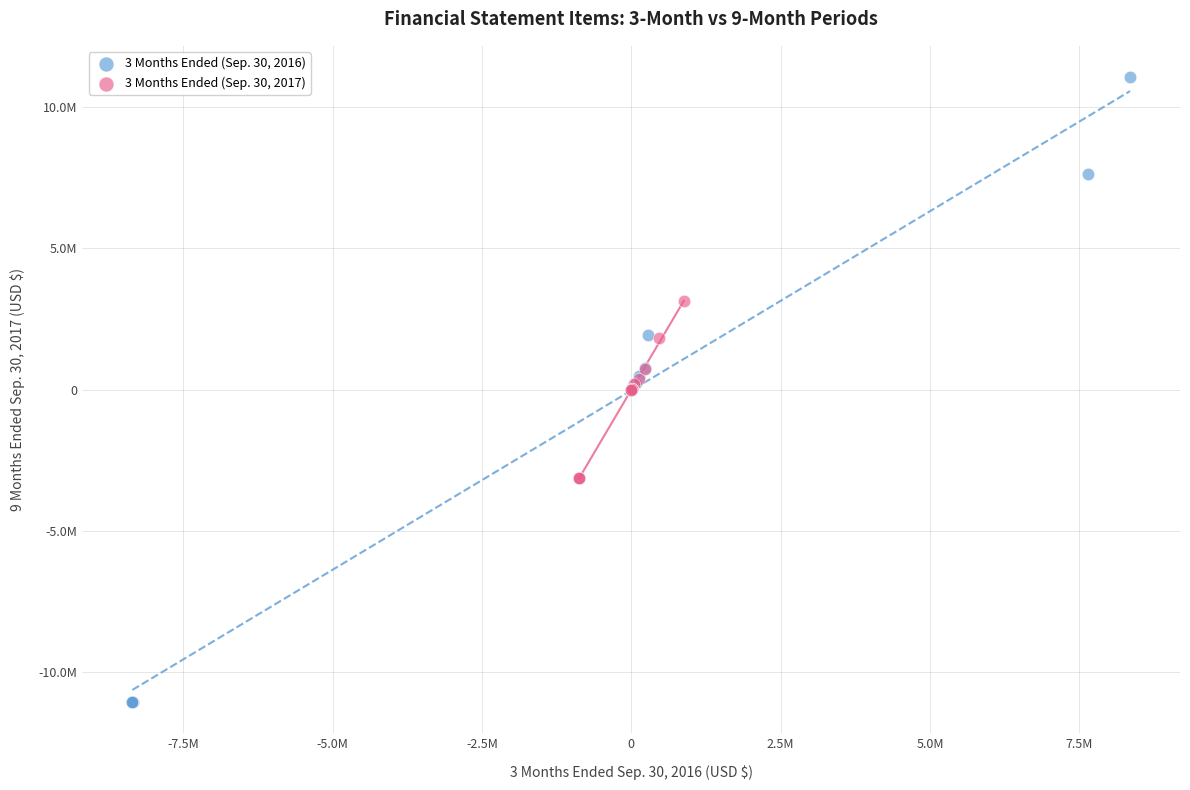

What are all the series names shown in the legend?

3 Months Ended (Sep. 30, 2016), 3 Months Ended (Sep. 30, 2017)